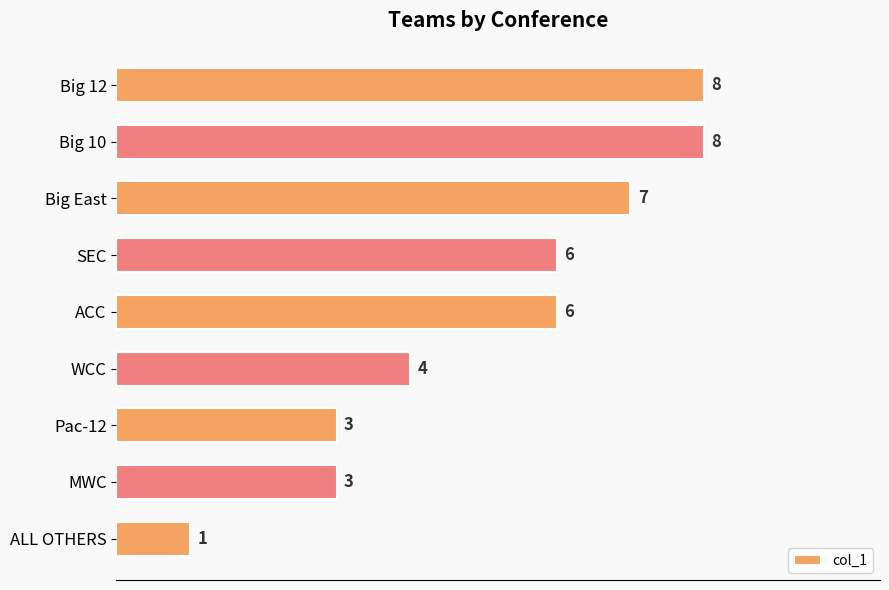

How many values are between 3 and 7?

6